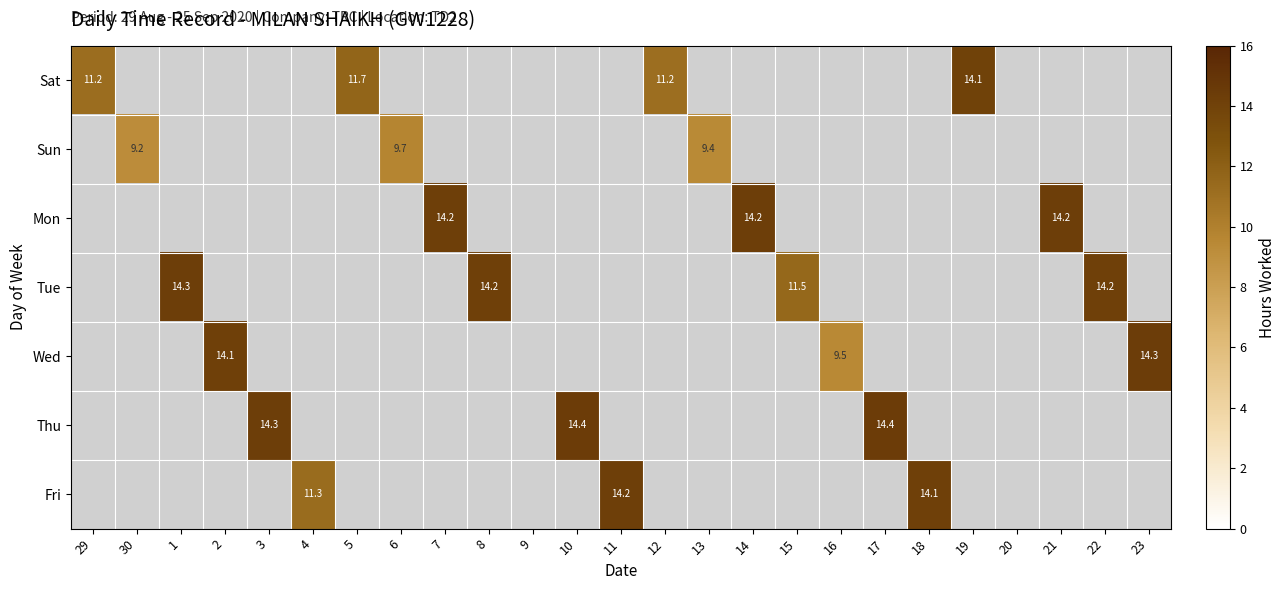

The value of Tue at 8 is 14.2. True or false?

True